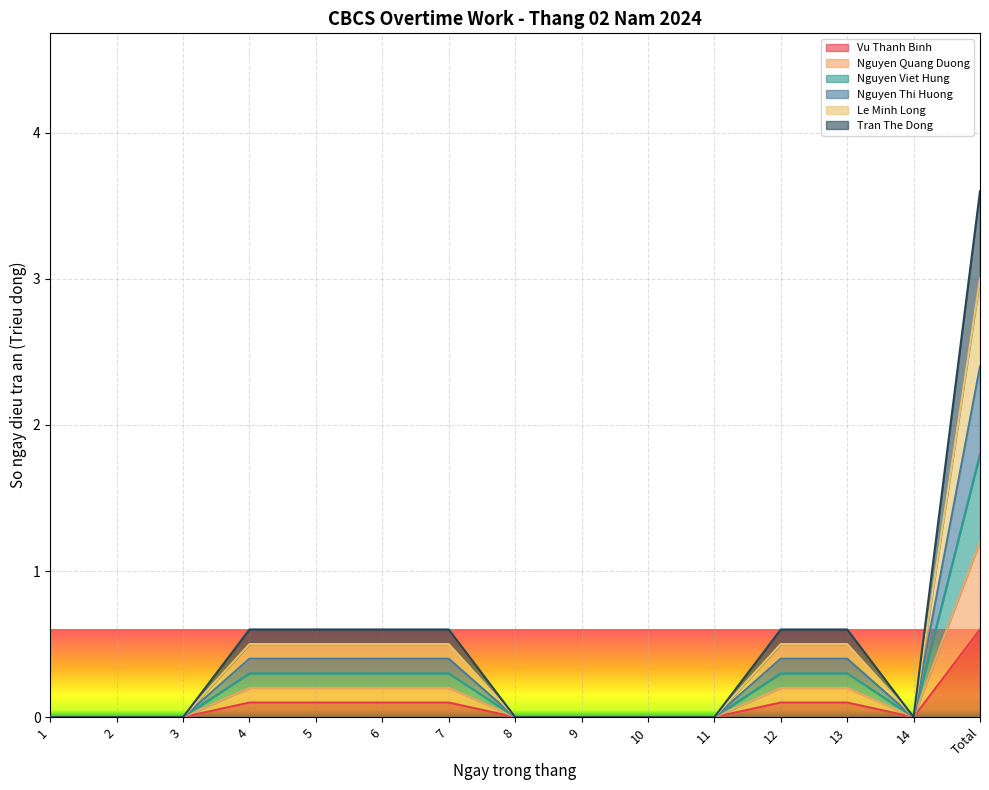

Does the chart have visible grid lines?

Yes